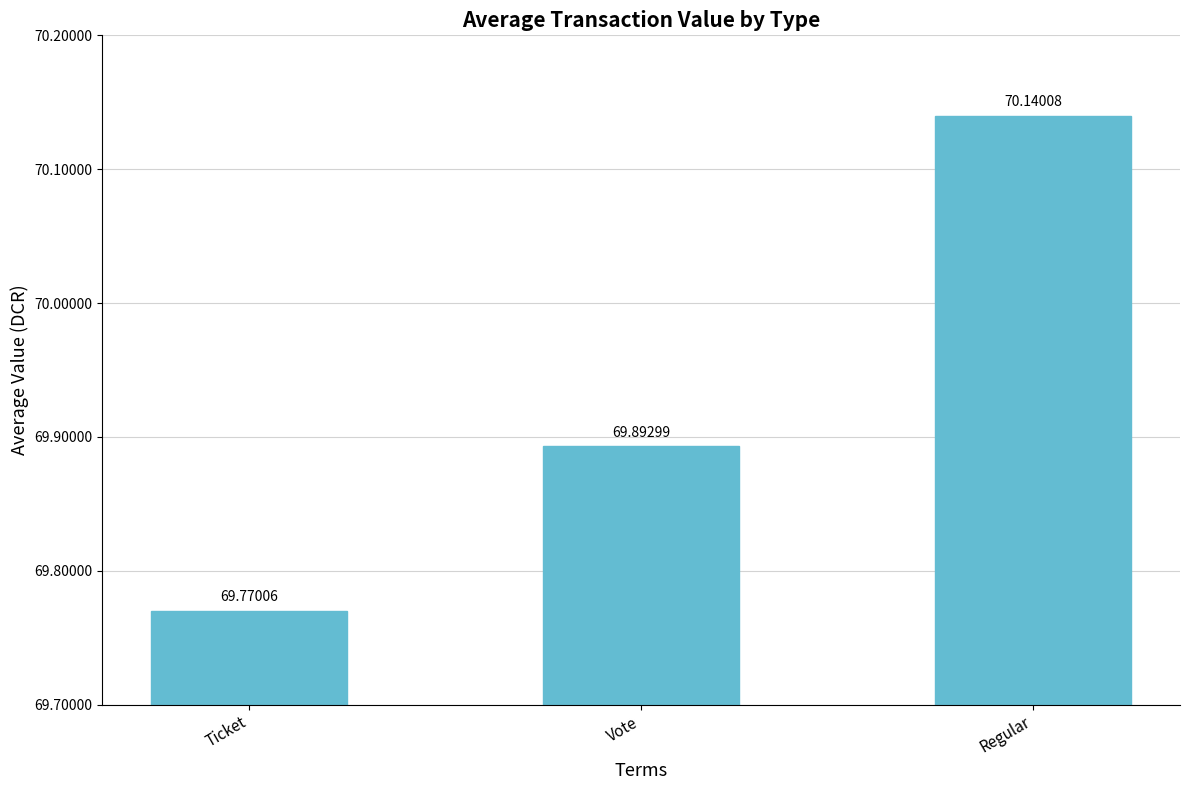

List the labels in order of value, largest first.

Regular, Vote, Ticket